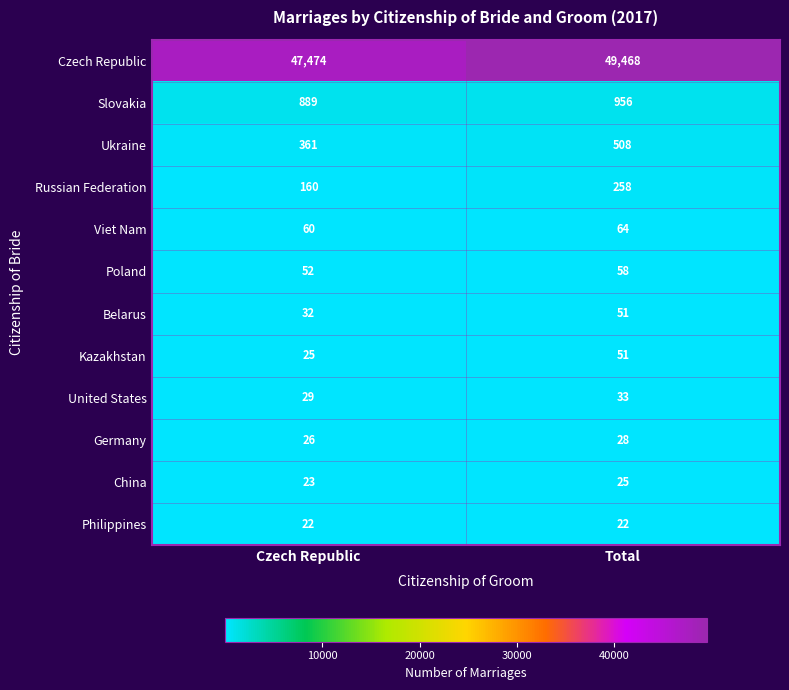

What is the sum of the Czech Republic values at Total and Czech Republic?

96942